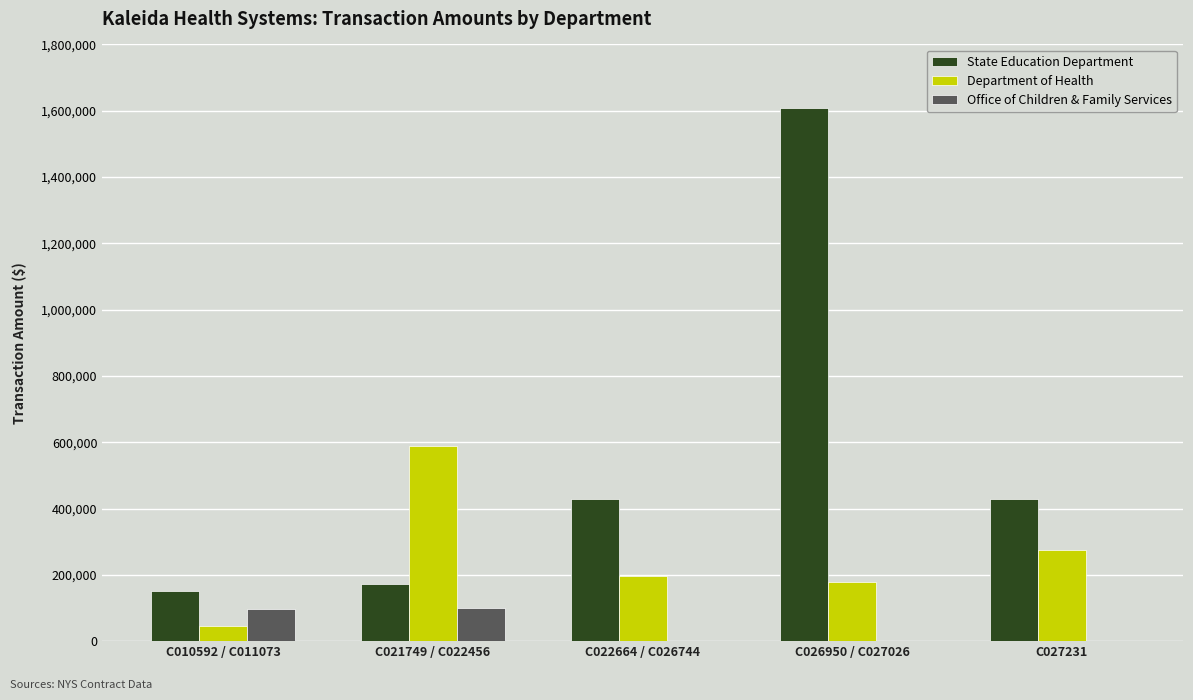

What is the greatest value displayed?

1608486